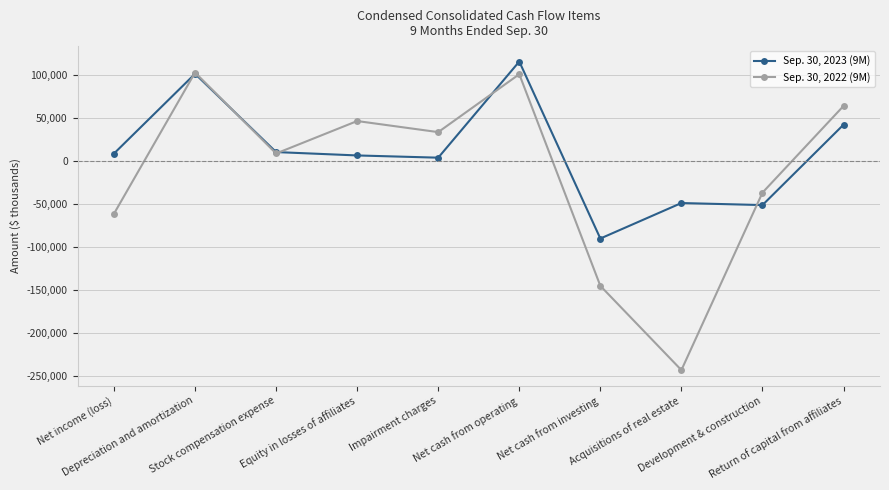

Rank the series by their maximum value, from highest to lowest.

Sep. 30, 2023 (9M), Sep. 30, 2022 (9M)